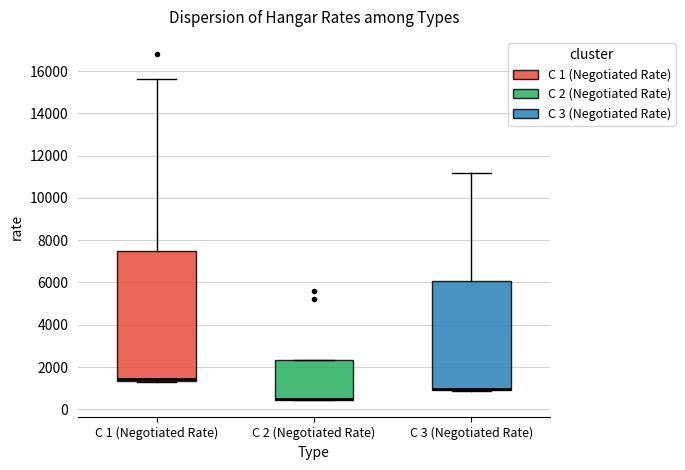

Reading left to right, read every box against the y-axis: the position of its median line, the range the box covers, and the ends of its whiskers. The values are not printed on the chart, so give them approximately, as read against the axis.

C 1 (Negotiated Rate): median 1400 (drawn on the box's lower edge), box 1400 to 7600, whiskers 1400 to 15600
C 2 (Negotiated Rate): median 400 (drawn on the box's lower edge), box 400 to 2400, whiskers 400 to 2400
C 3 (Negotiated Rate): median 1000 (drawn on the box's lower edge), box 1000 to 6000, whiskers 800 to 11200